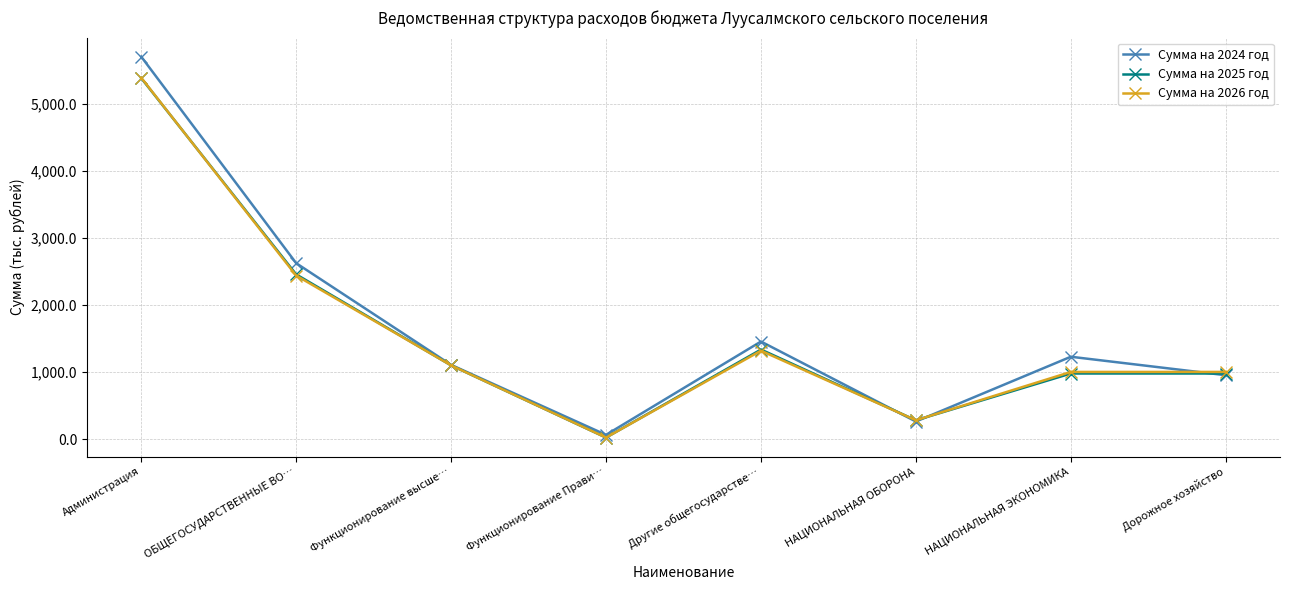

The value of Сумма на 2025 год at ОБЩЕГОСУДАРСТВЕННЫЕ ВО… is 2457.8. True or false?

True